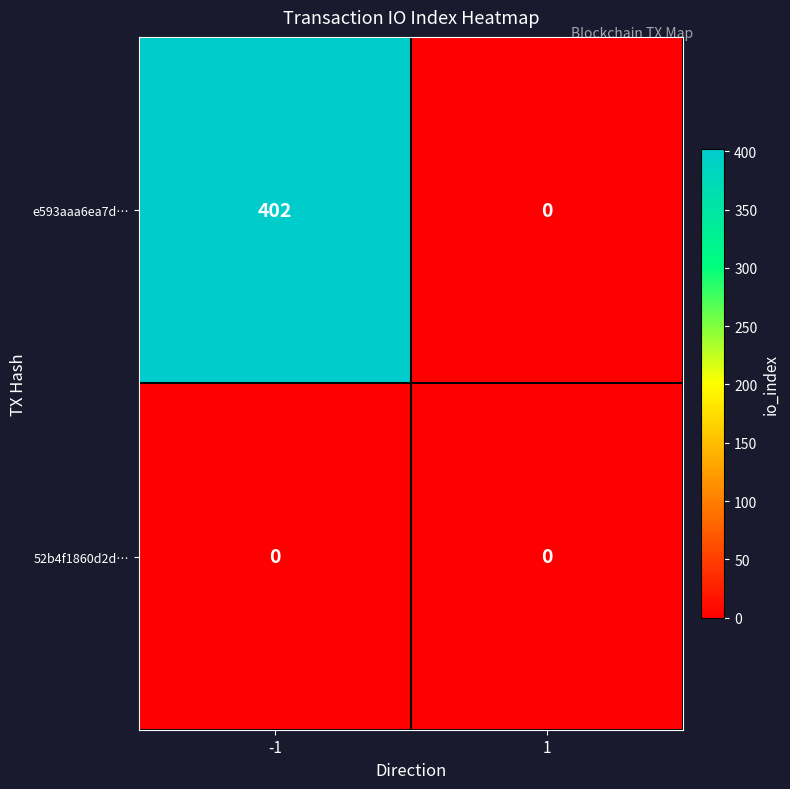

At how many categories does at least one series exceed 159?

1